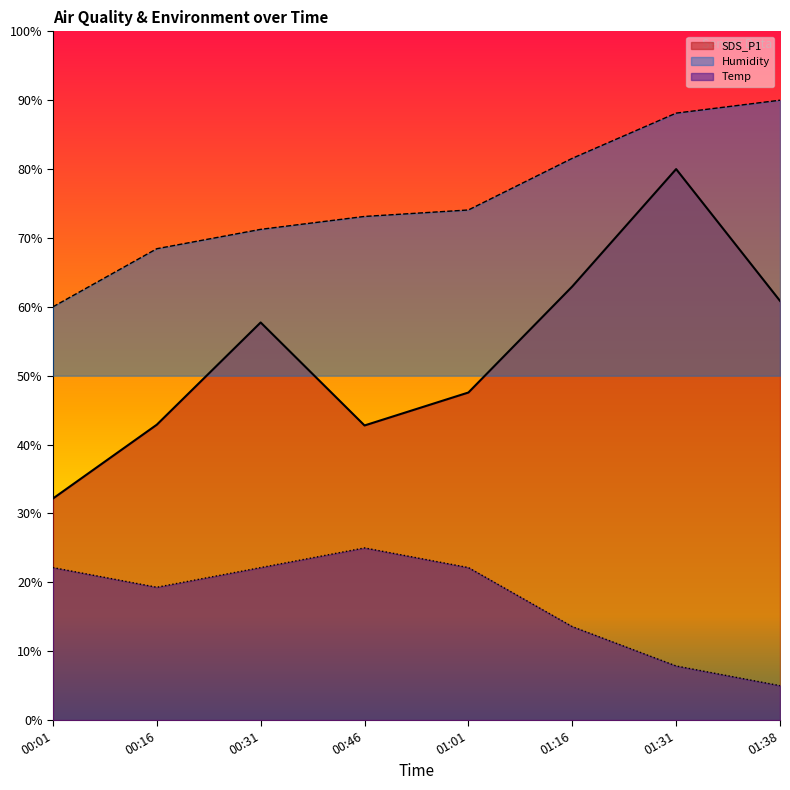

Reading right to left, transcribe all the data shown in this chart.

SDS_P1: 01:38=60.9	01:31=80.0	01:16=63.0	01:01=47.6	00:46=42.8	00:31=57.7	00:16=42.9	00:01=32.2
Humidity: 01:38=90.0	01:31=88.1	01:16=81.6	01:01=74.1	00:46=73.1	00:31=71.2	00:16=68.4	00:01=60.0
Temp: 01:38=5.0	01:31=7.9	01:16=13.6	01:01=22.1	00:46=25.0	00:31=22.1	00:16=19.3	00:01=22.1